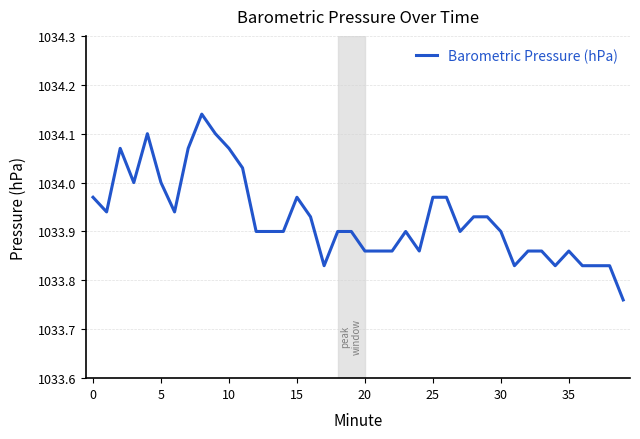

What is the difference between the maximum and minimum values?

0.4